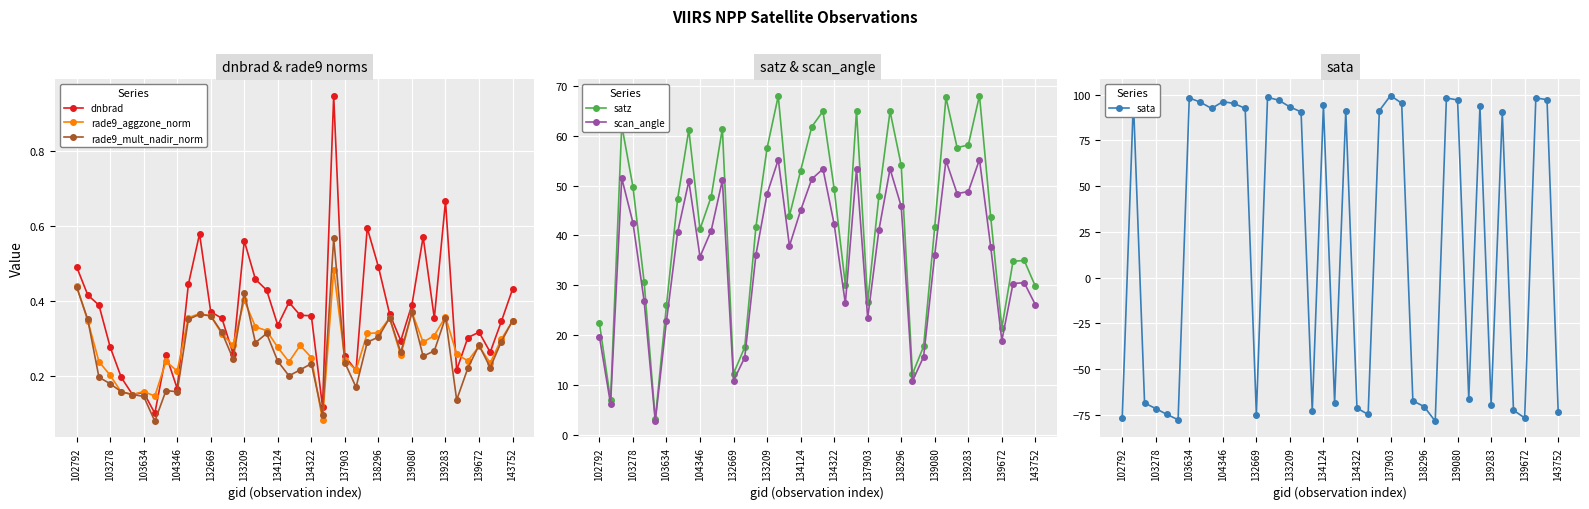

What is the minimum value for satz?

3.2